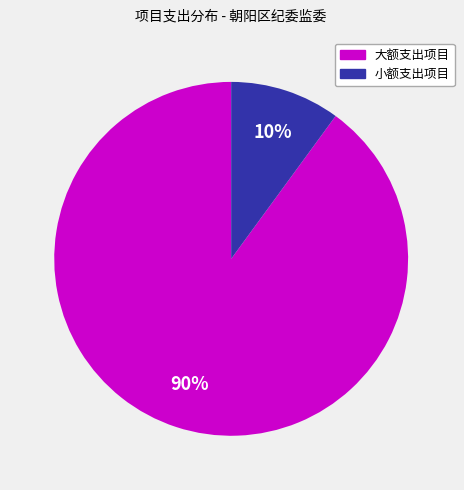

To the nearest percent, what is the average slice percentage?

50%